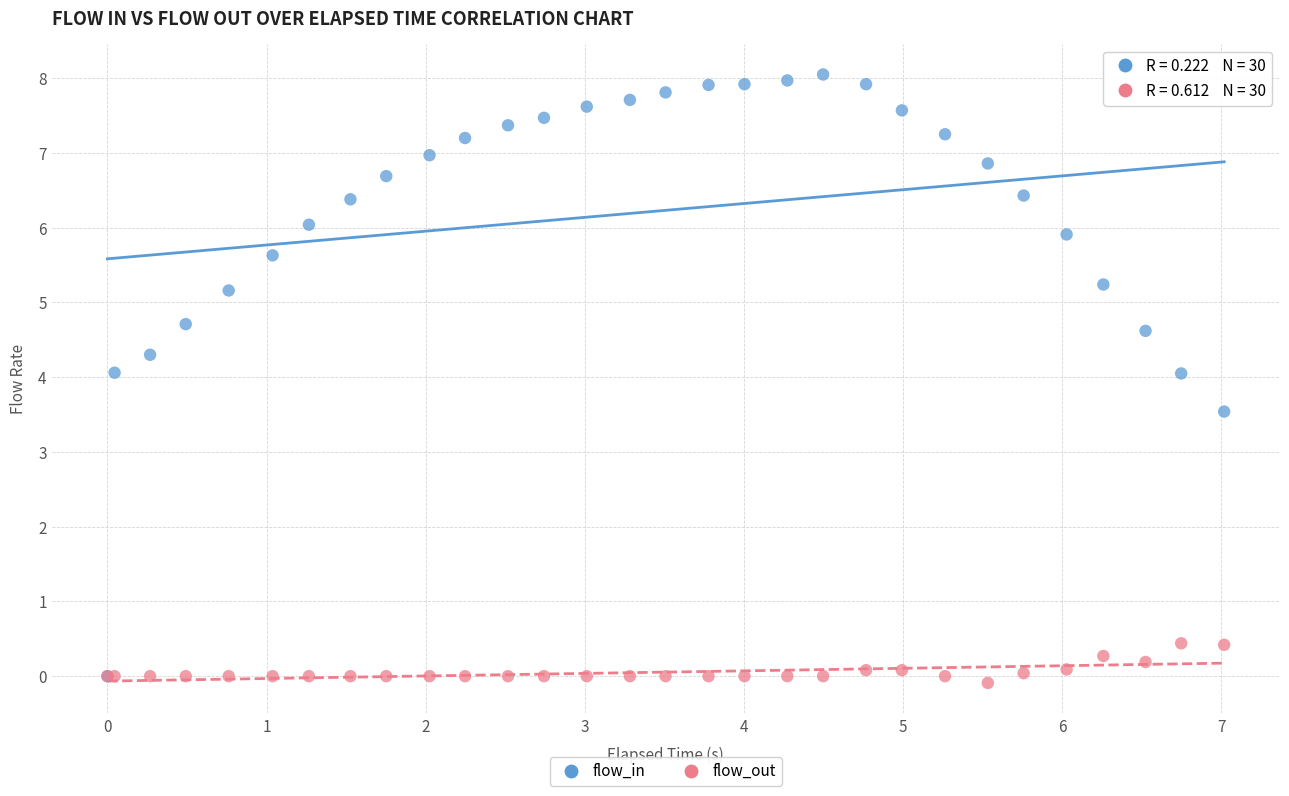

What are all the series names shown in the legend?

flow_in, flow_out